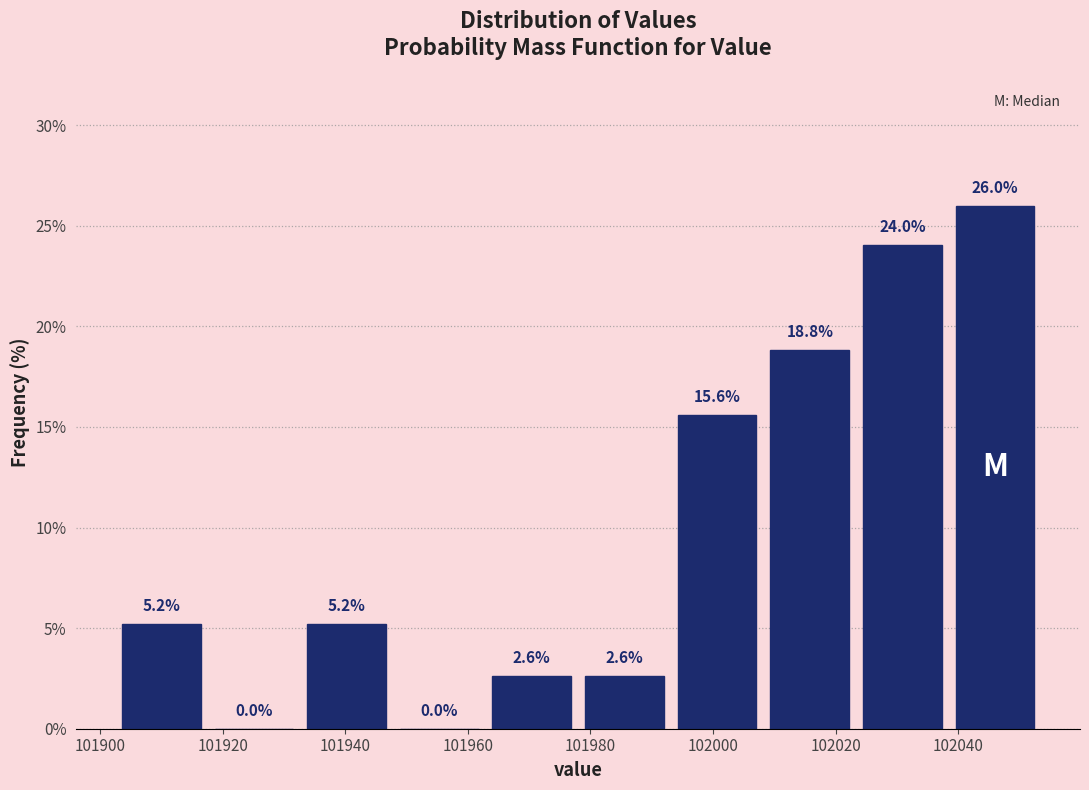

Reading left to right, list every bar in this chart as the range it spans on the x-axis followed by its height. The bar edges are not printed on the chart, so give them approximately, as read against the axis.

101902 to 101918: 5.2
101918 to 101932: 0.0
101932 to 101948: 5.2
101948 to 101962: 0.0
101962 to 101978: 2.6
101978 to 101994: 2.6
101994 to 102008: 15.6
102008 to 102024: 18.8
102024 to 102038: 24.0
102038 to 102054: 26.0